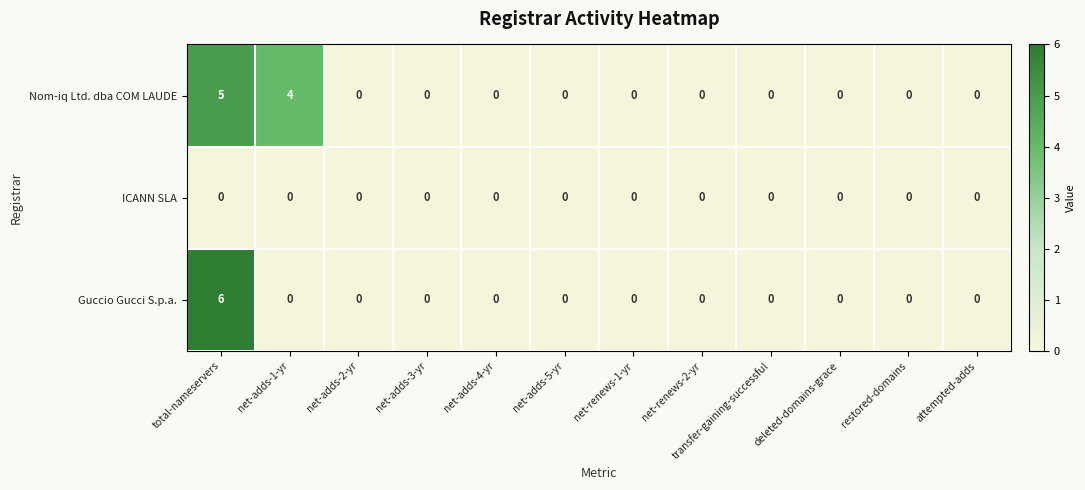

What is the sum of all Nom-iq Ltd. dba COM LAUDE values?

9